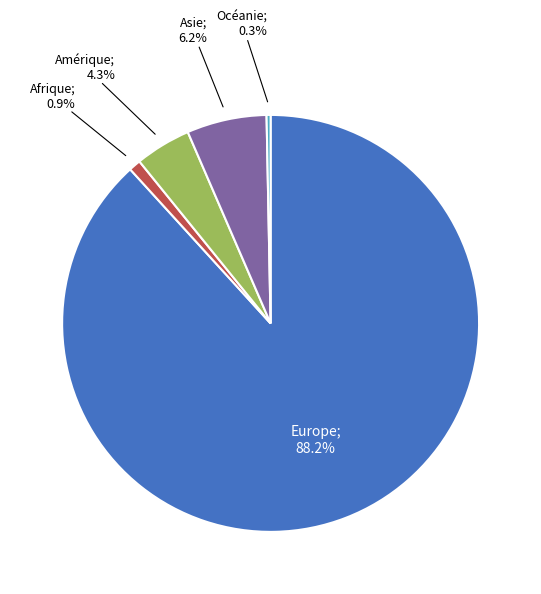

Is there a majority slice in this chart?

Yes